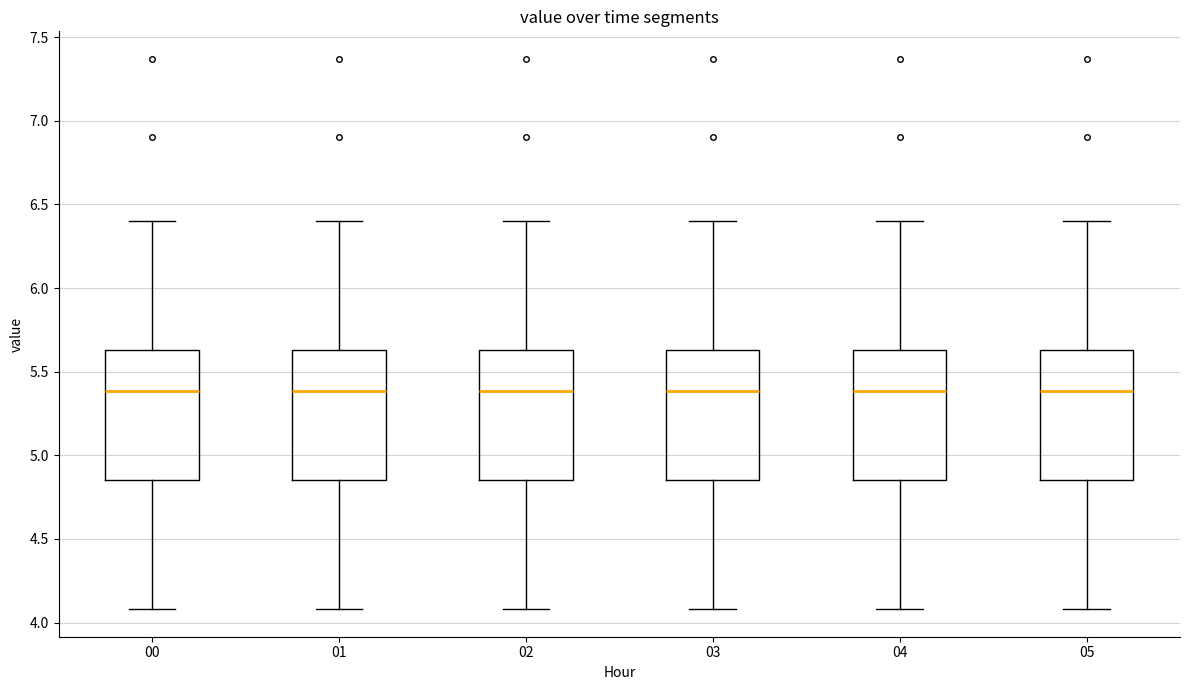

Where does the median line of the box at x = 02 sit on the y-axis? The values are not printed on the chart, so give them approximately, as read against the axis.

5.40